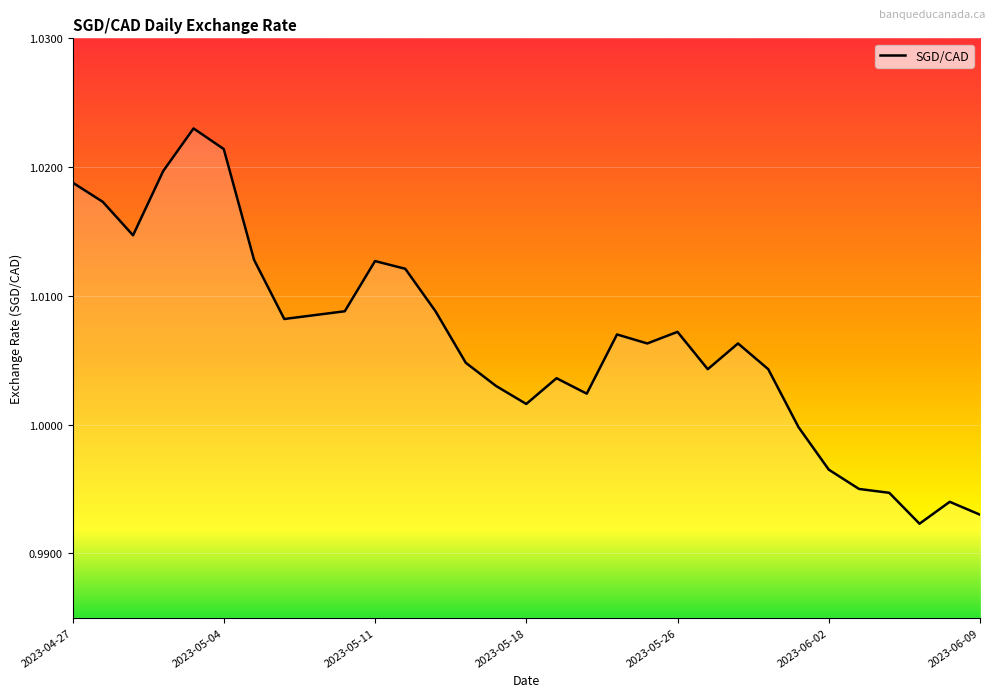

The chart shows a value of 0.7 at 2023-06-02. True or false?

False